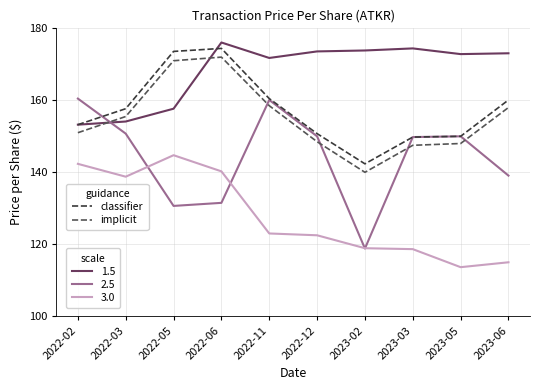

What position from the right is 2022-12?

5